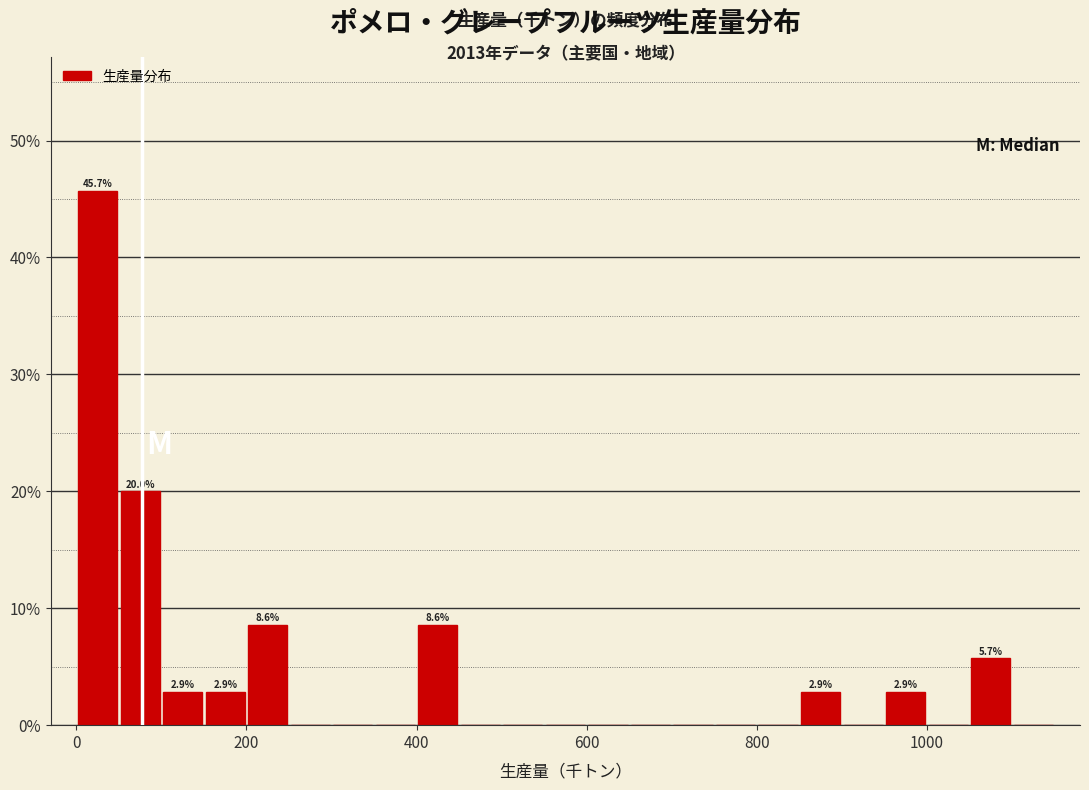

Read against the x-axis, roughly where is the centre of the tallest bar?

20